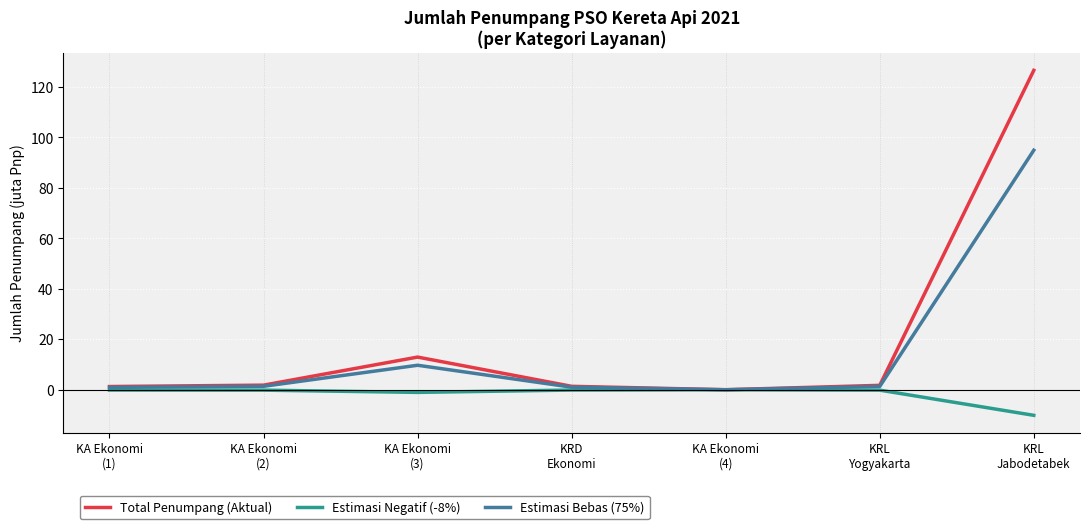

At which label does Total Penumpang (Aktual) reach its peak?

KRL
Jabodetabek